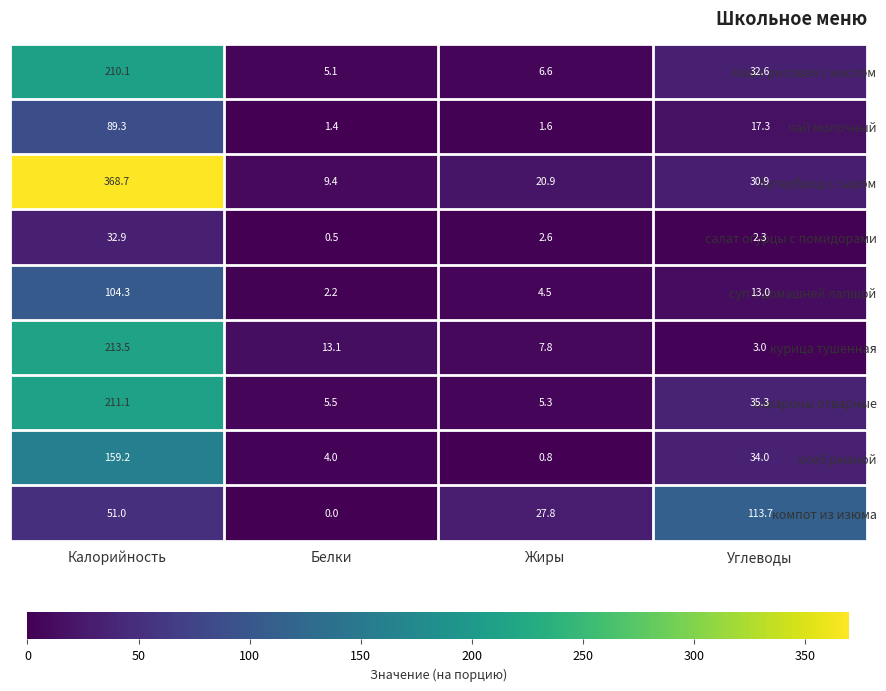

Which category has the highest value in the салат огурцы с помидорами series?

Калорийность